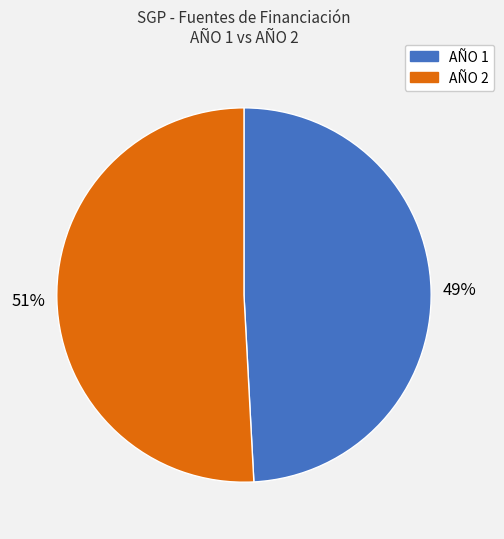

Is there a majority slice in this chart?

Yes